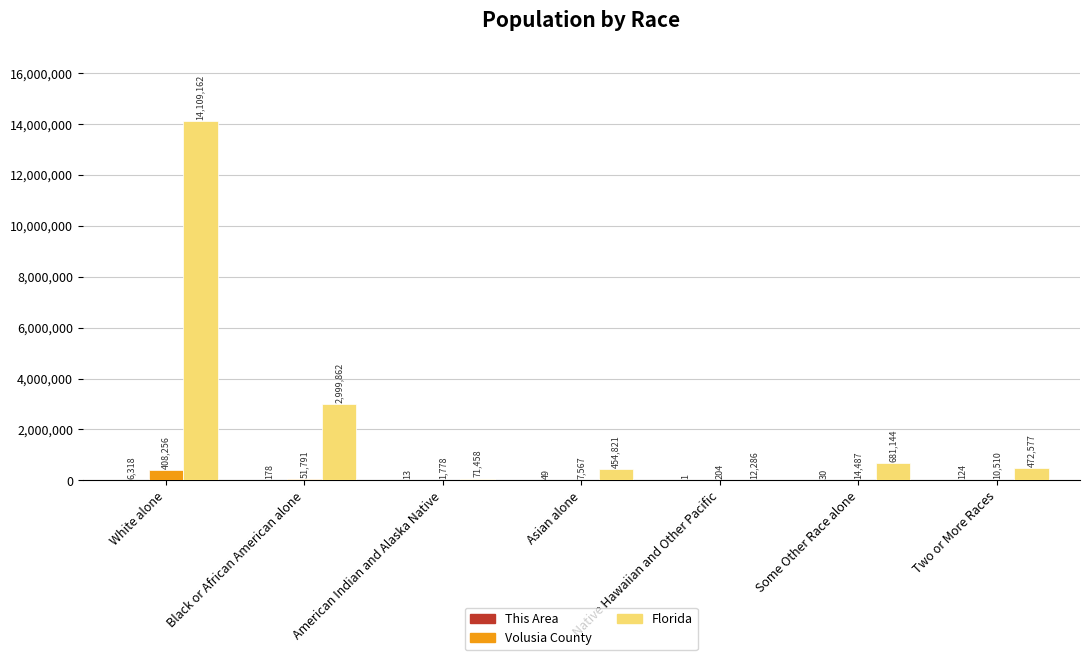

The Volusia County series shows 10510 at Two or More Races. True or false?

True